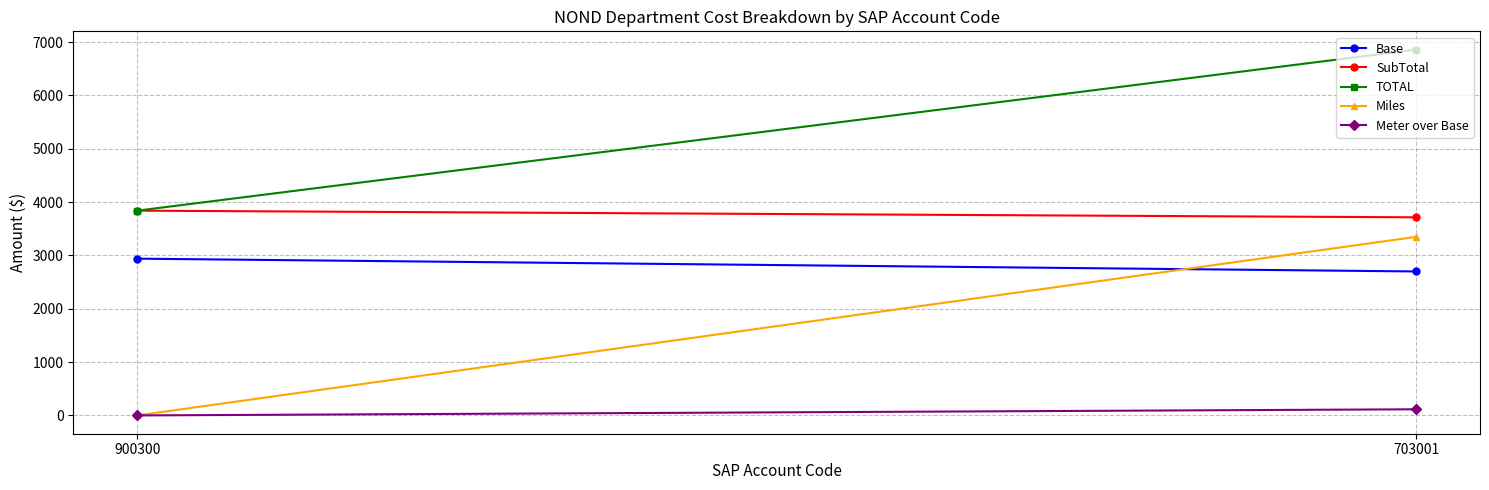

How many values in the Meter over Base series exceed 115?

1